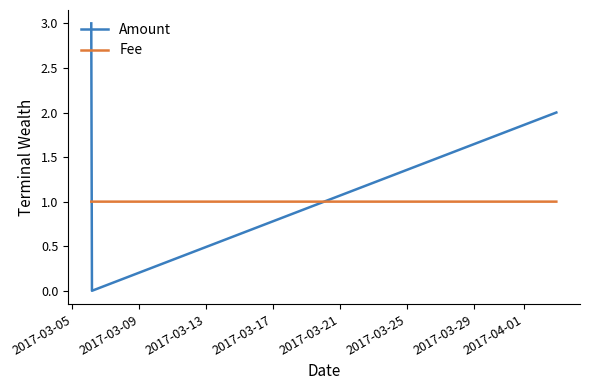

Which series ends up on top after the final intersection of Amount and Fee?

Amount